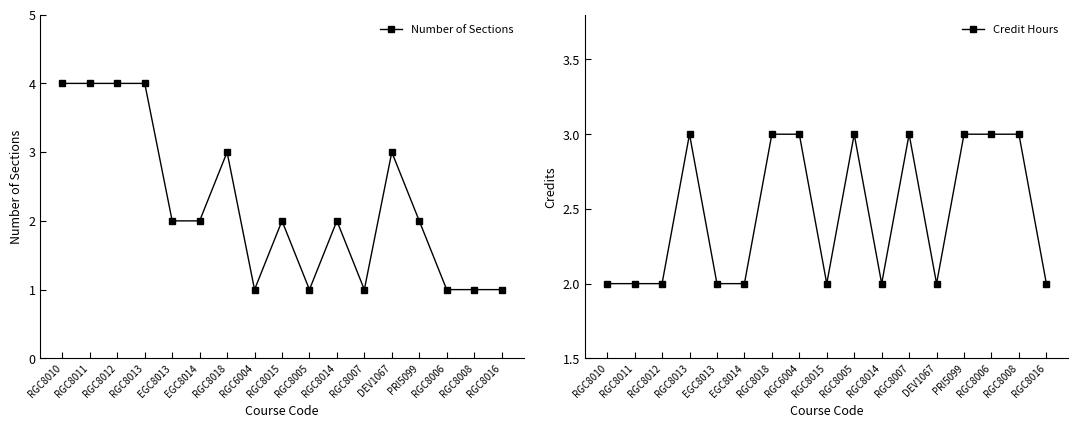

Rank the series by their maximum value, from highest to lowest.

Number of Sections, Credit Hours